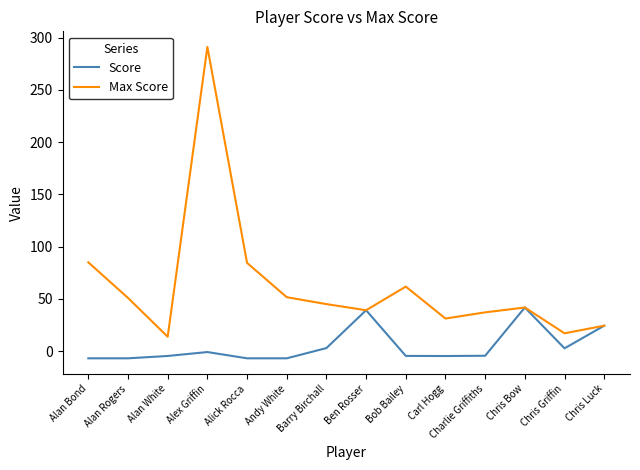

At which label is Max Score closest to 152?

Alan Bond